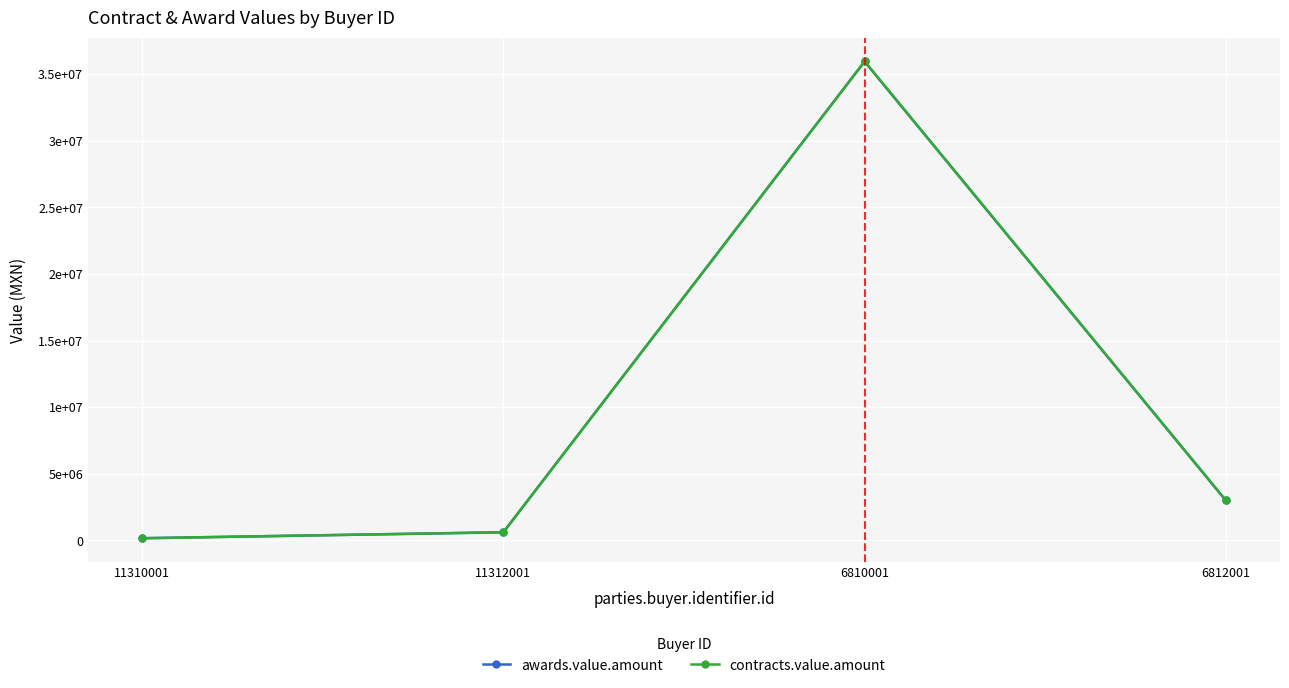

What is the difference between the awards.value.amount values at 6812001 and 11312001?

2389772.0